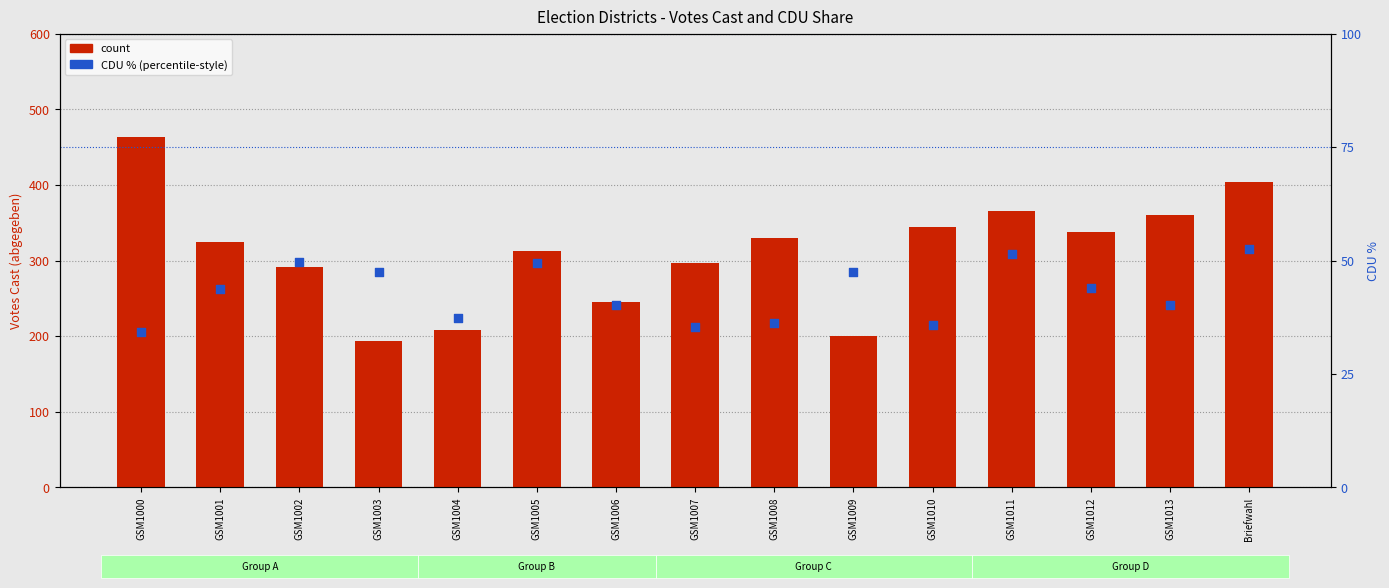

What are all the series names shown in the legend?

count, CDU %